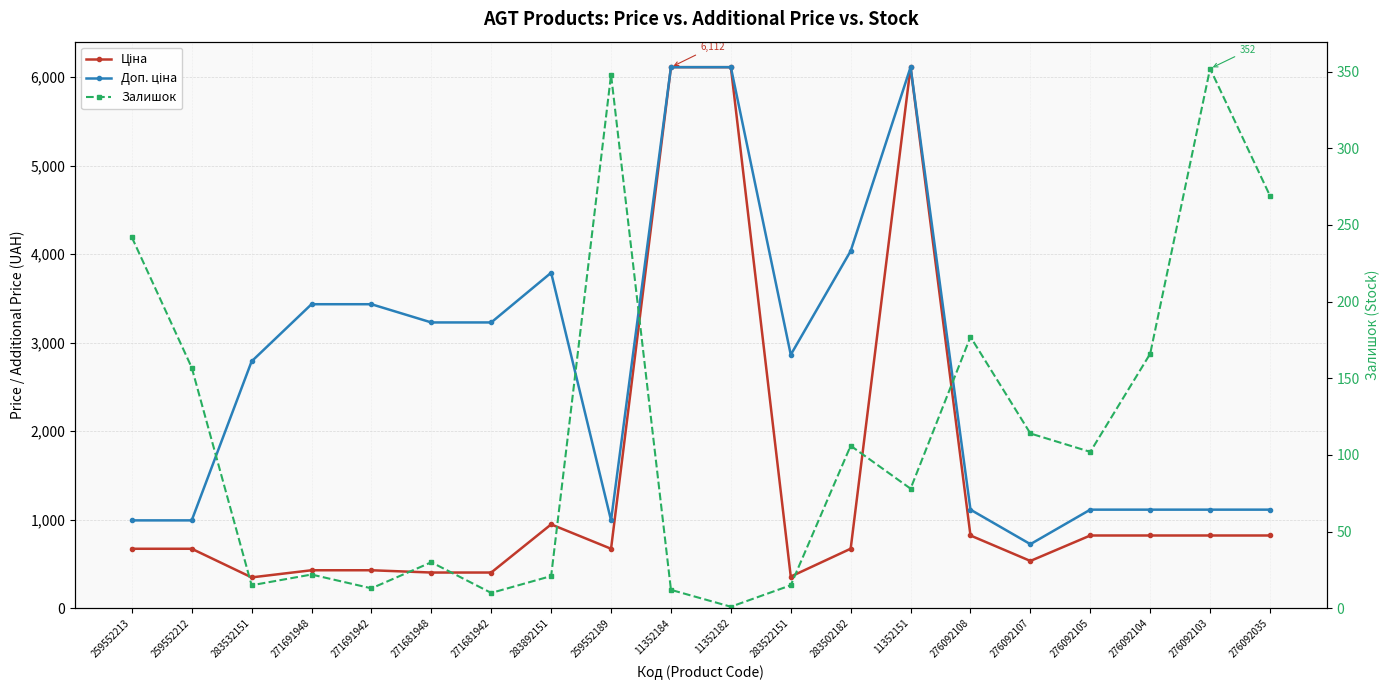

Rank the series at 276092108 from lowest to highest value.

Залишок, Ціна, Доп. ціна